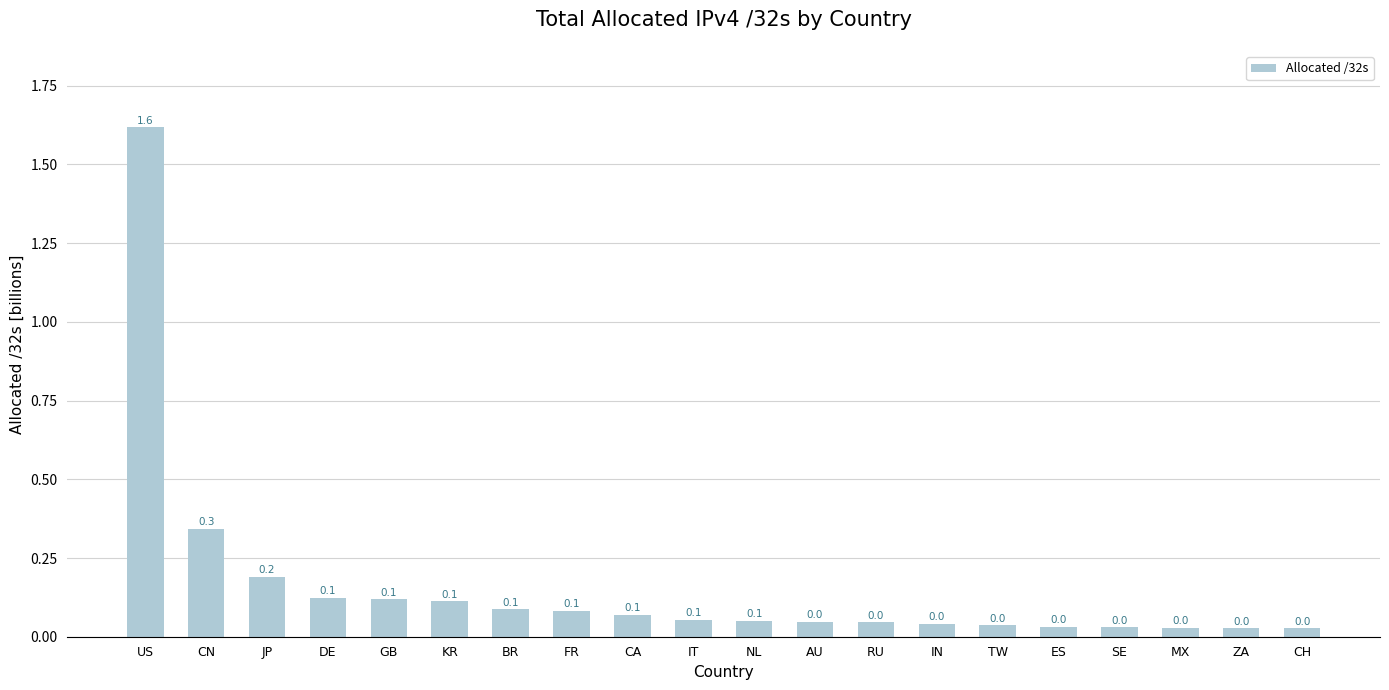

What is the sum of all values?

3.2